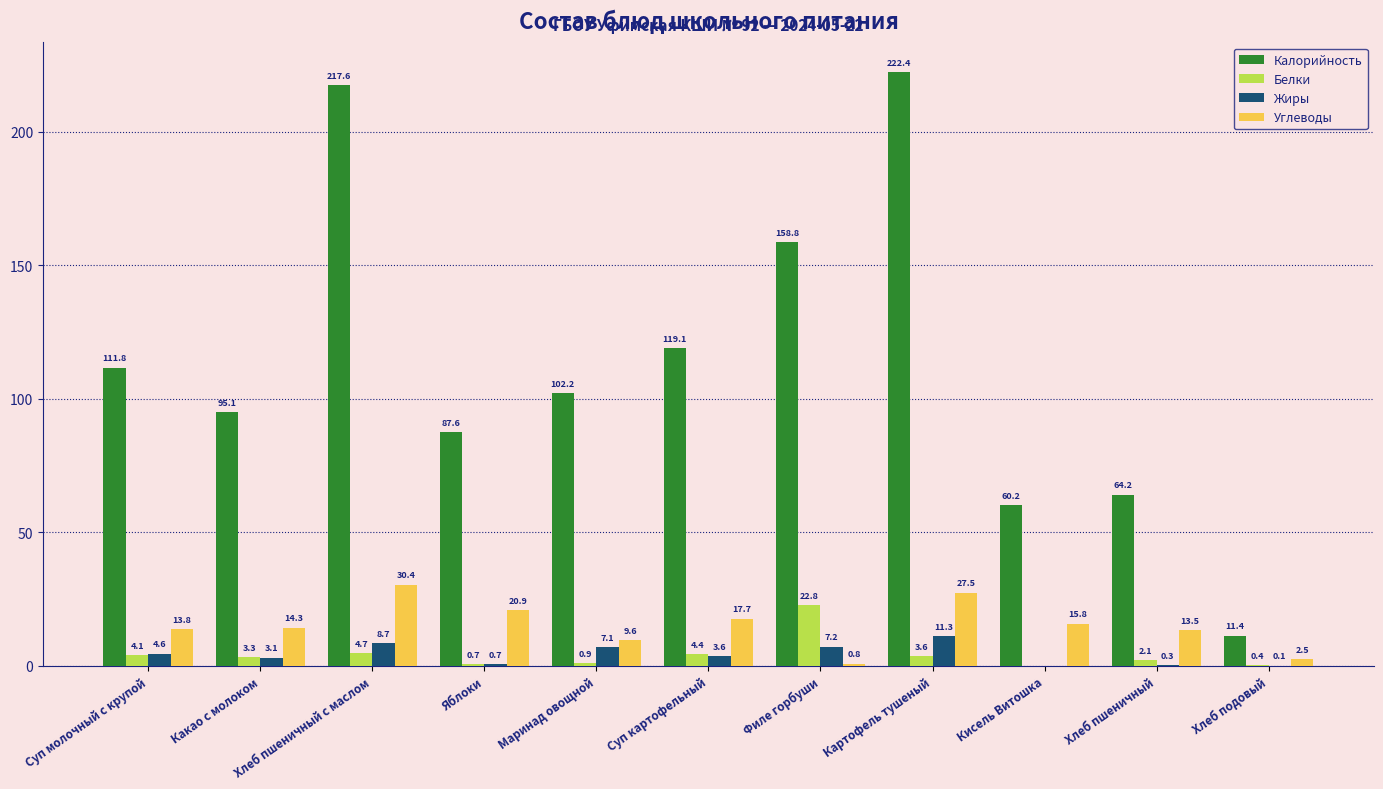

At which label does Калорийность first exceed 102?

Суп молочный с крупой